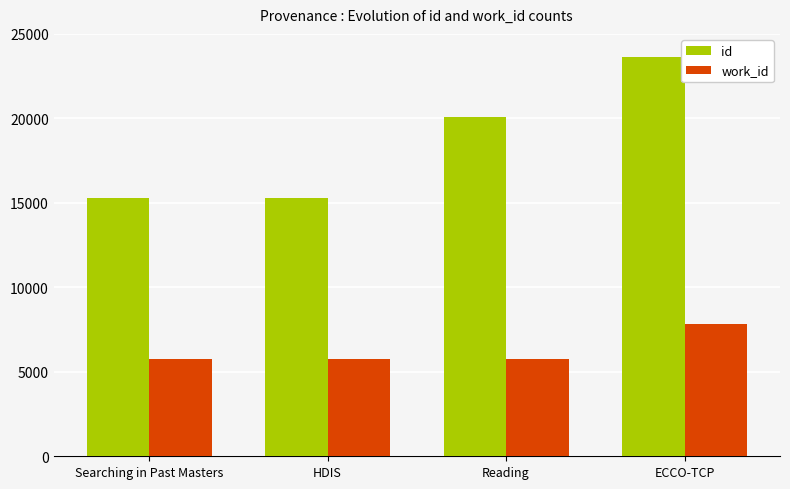

Rank the series at Reading from lowest to highest value.

work_id, id